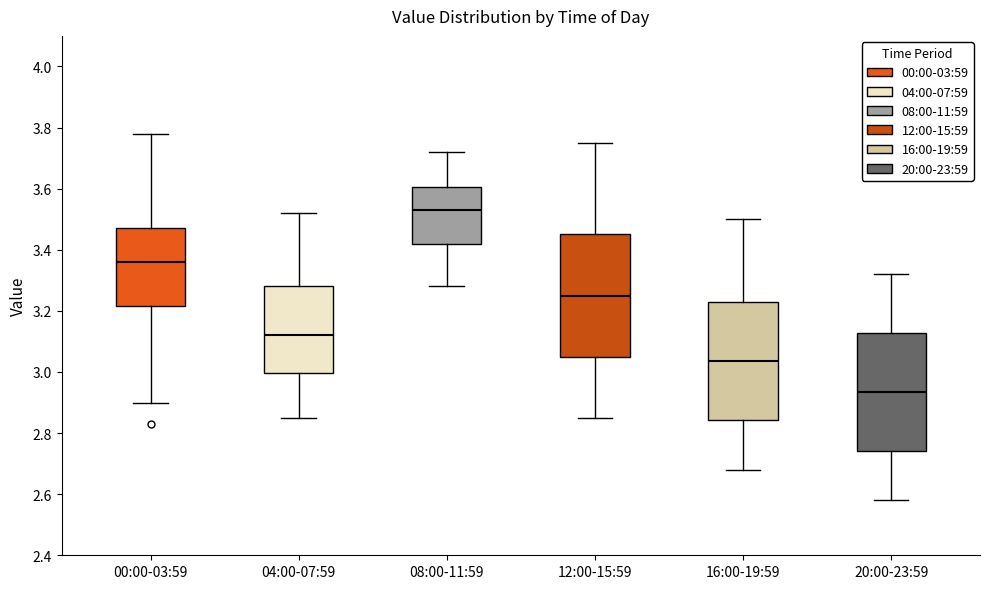

Reading left to right, read every box against the y-axis: the position of its median line, the range the box covers, and the ends of its whiskers. The values are not printed on the chart, so give them approximately, as read against the axis.

00:00-03:59: median 3.36, box 3.22 to 3.48, whiskers 2.90 to 3.78
04:00-07:59: median 3.12, box 3.00 to 3.28, whiskers 2.86 to 3.52
08:00-11:59: median 3.54, box 3.42 to 3.60, whiskers 3.28 to 3.72
12:00-15:59: median 3.26, box 3.06 to 3.46, whiskers 2.86 to 3.76
16:00-19:59: median 3.04, box 2.84 to 3.22, whiskers 2.68 to 3.50
20:00-23:59: median 2.94, box 2.74 to 3.12, whiskers 2.58 to 3.32